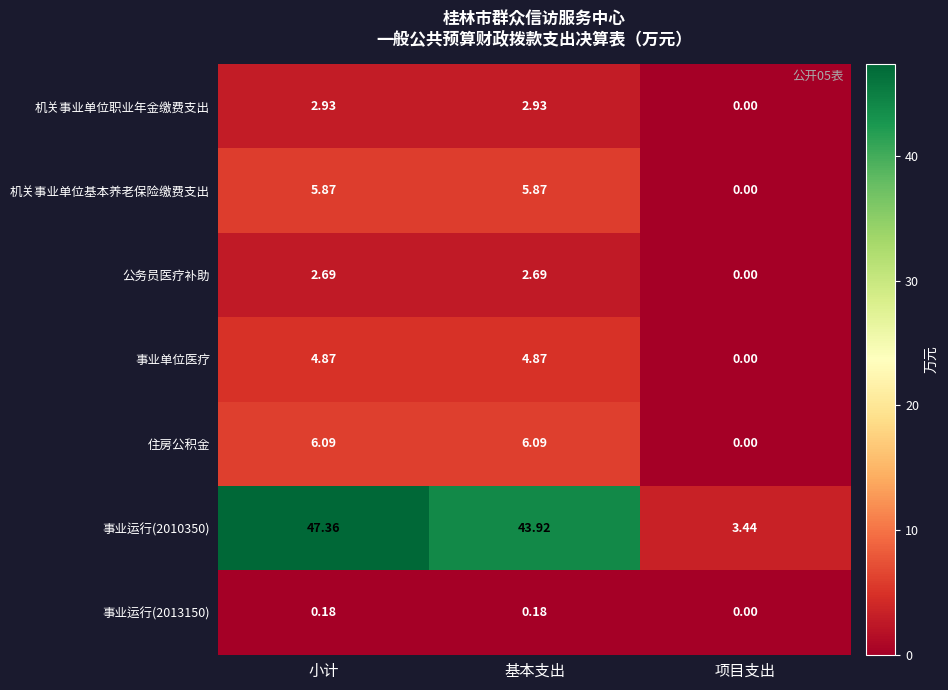

Which category has the lowest value across all series?

项目支出